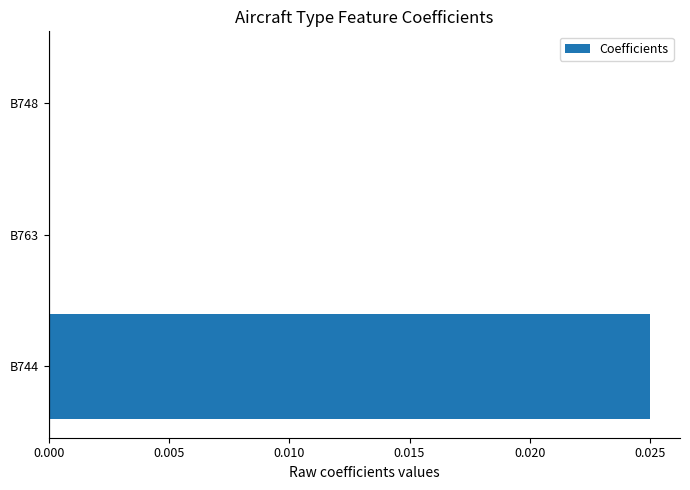

The value at B748 is 0.0. True or false?

True